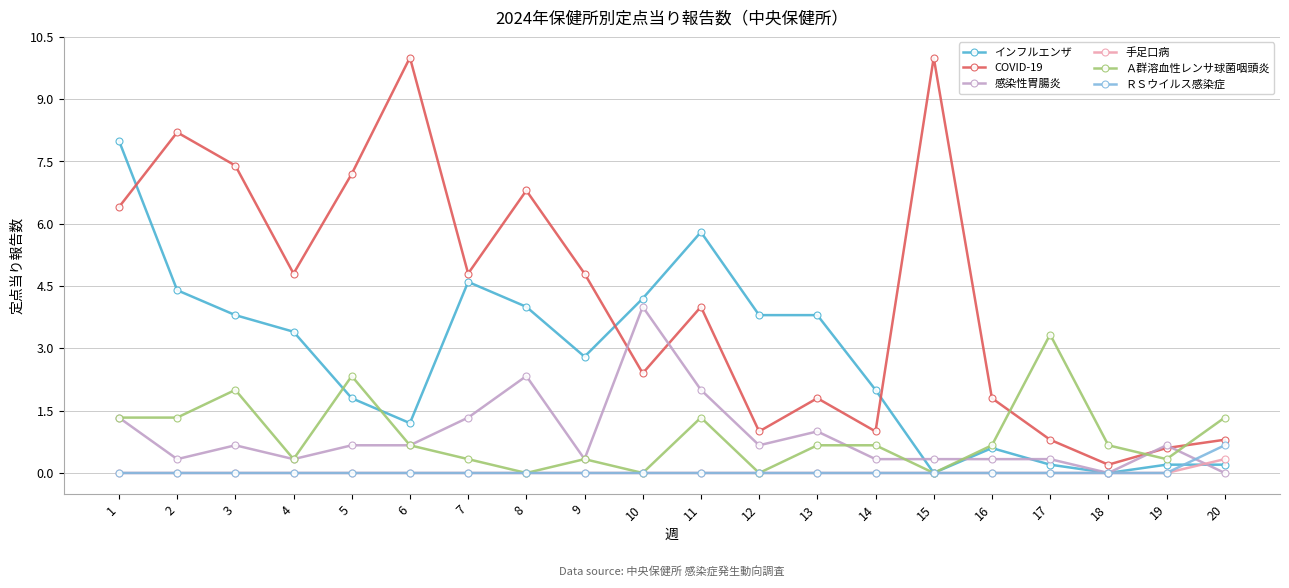

What is the greatest value displayed?

10.0